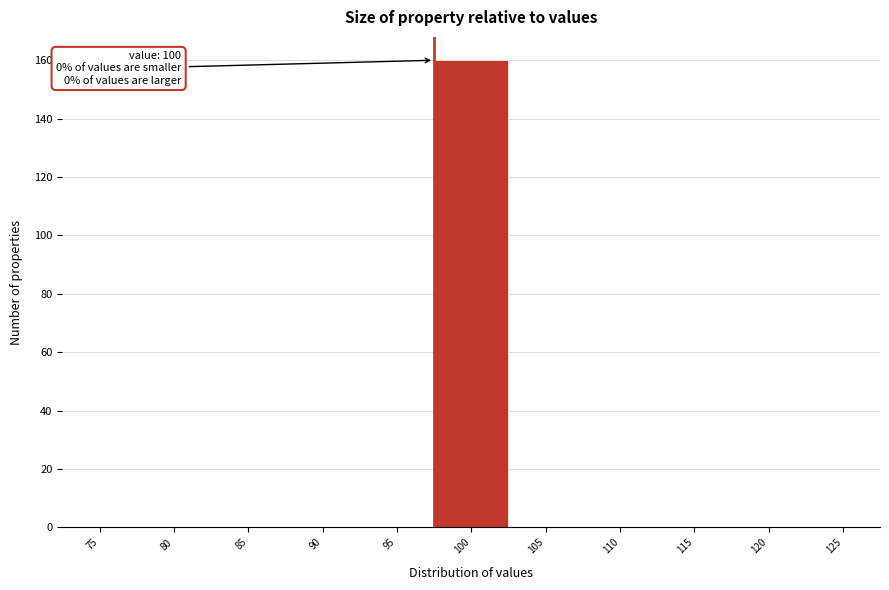

Reading left to right, extract all data points from this chart.

75=0	80=0	85=0	90=0	95=0	100=160	105=0	110=0	115=0	120=0	125=0